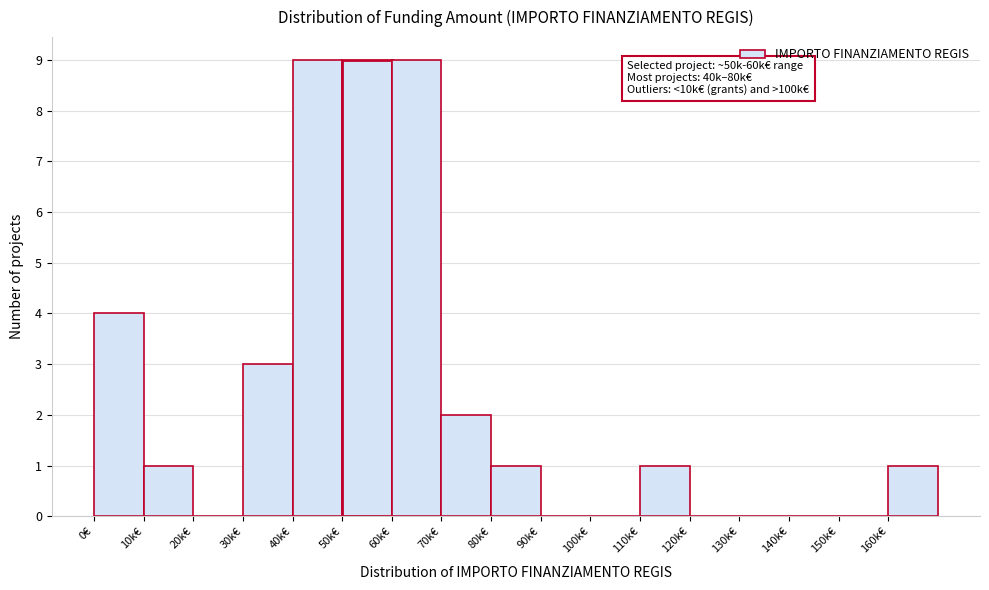

Reading left to right, extract all data points from this chart.

0€=4	10k€=1	20k€=0	30k€=3	40k€=9	50k€=9	60k€=9	70k€=2	80k€=1	90k€=0	100k€=0	110k€=1	120k€=0	130k€=0	140k€=0	150k€=0	160k€=1